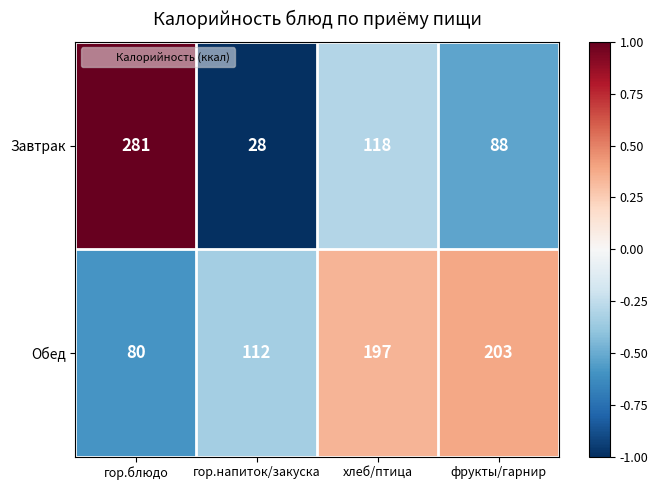

How many distinct data groups are displayed?

2